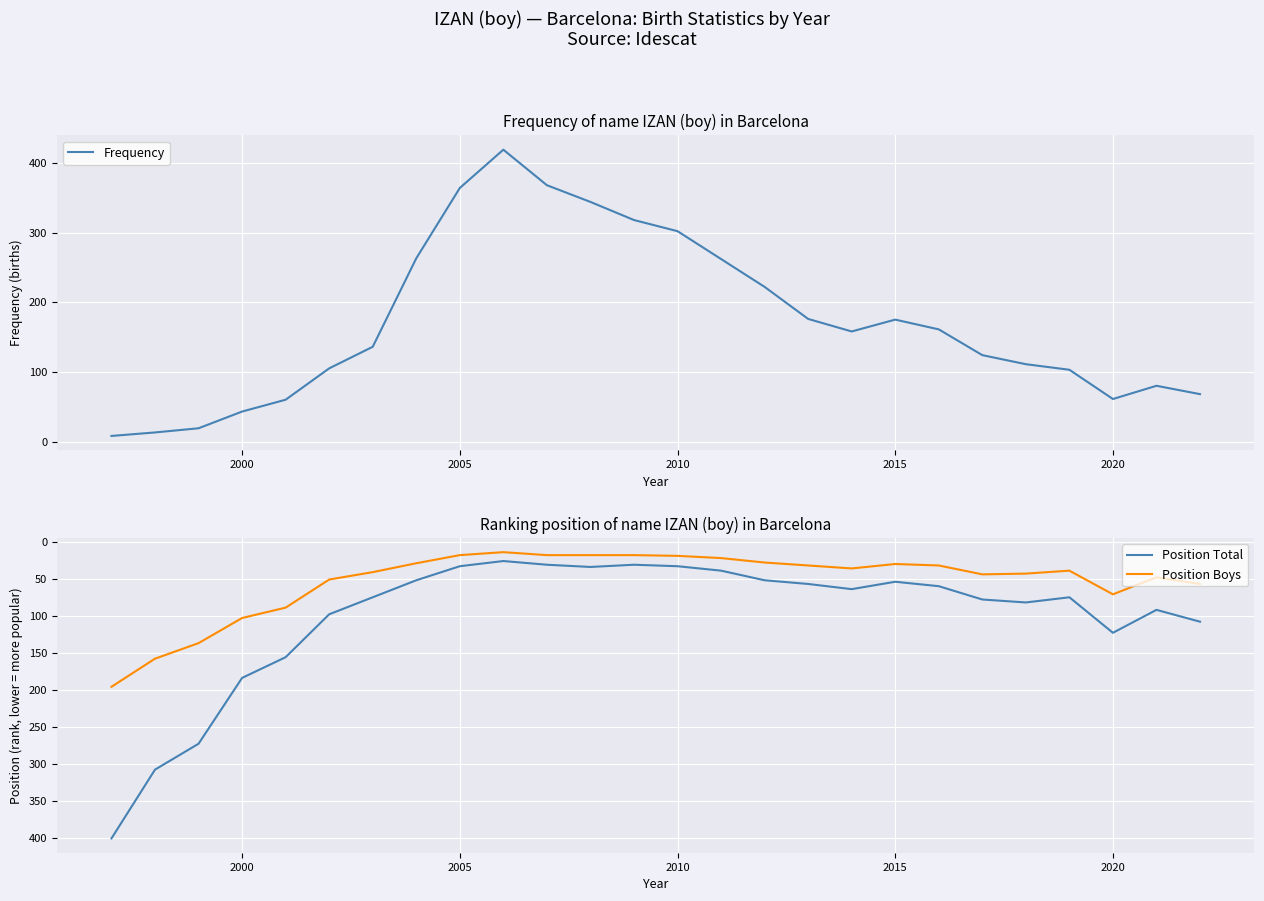

What is the difference between the second highest and minimum values in the Position Boys series?

144